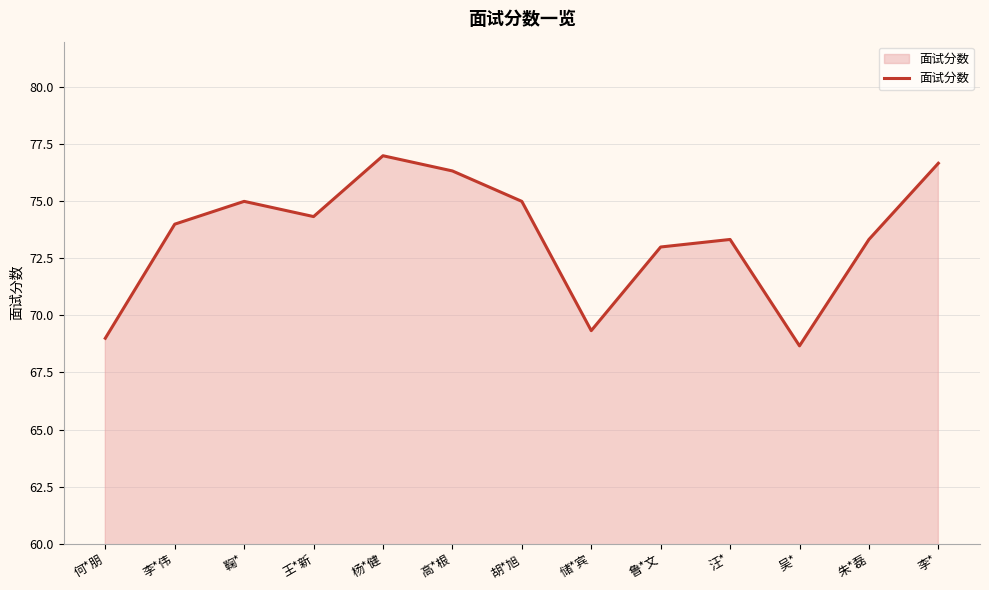

What position from the right is 鲁*文?

5